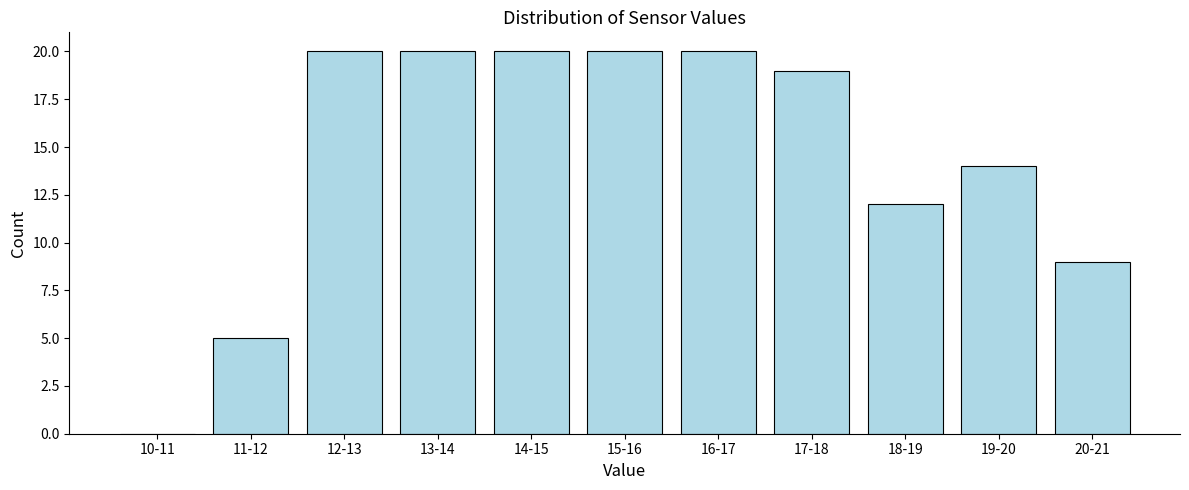

Reading left to right, transcribe all the data shown in this chart.

10-11=0	11-12=5	12-13=20	13-14=20	14-15=20	15-16=20	16-17=20	17-18=19	18-19=12	19-20=14	20-21=9